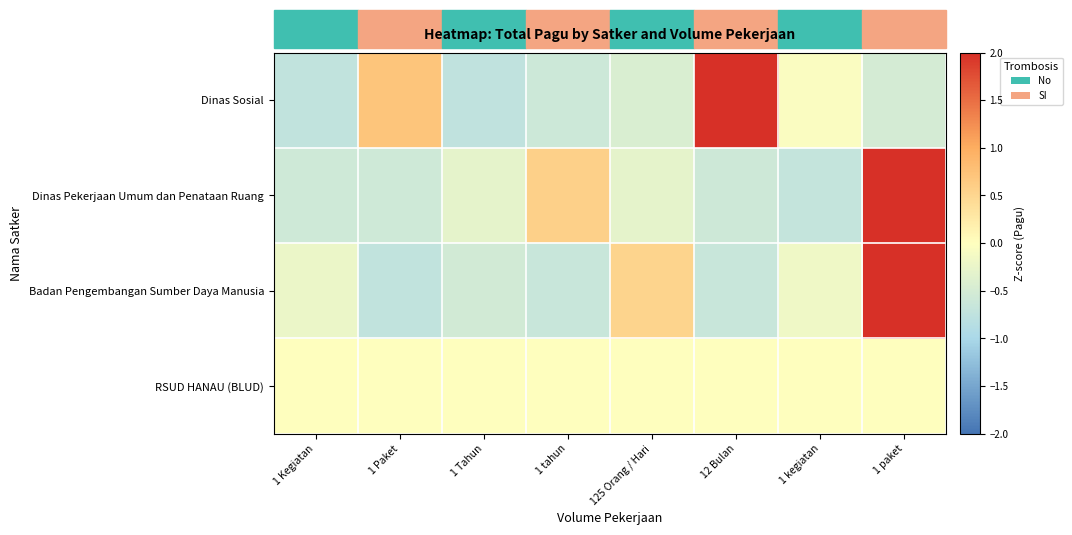

Reading left to right, list all the values displayed in this chart.

Dinas Sosial: 1 Kegiatan=-0.7	1 Paket=0.7	1 Tahun=-0.7	1 tahun=-0.6	125 Orang / Hari=-0.4	12 Bulan=2.4	1 kegiatan=-0.1	1 paket=-0.5
Dinas Pekerjaan Umum dan Penataan Ruang: 1 Kegiatan=-0.6	1 Paket=-0.6	1 Tahun=-0.3	1 tahun=0.6	125 Orang / Hari=-0.3	12 Bulan=-0.6	1 kegiatan=-0.7	1 paket=2.5
Badan Pengembangan Sumber Daya Manusia: 1 Kegiatan=-0.2	1 Paket=-0.7	1 Tahun=-0.5	1 tahun=-0.7	125 Orang / Hari=0.5	12 Bulan=-0.6	1 kegiatan=-0.2	1 paket=2.4
RSUD HANAU (BLUD): 1 Kegiatan=0.0	1 Paket=0.0	1 Tahun=0.0	1 tahun=0.0	125 Orang / Hari=0.0	12 Bulan=0.0	1 kegiatan=0.0	1 paket=0.0